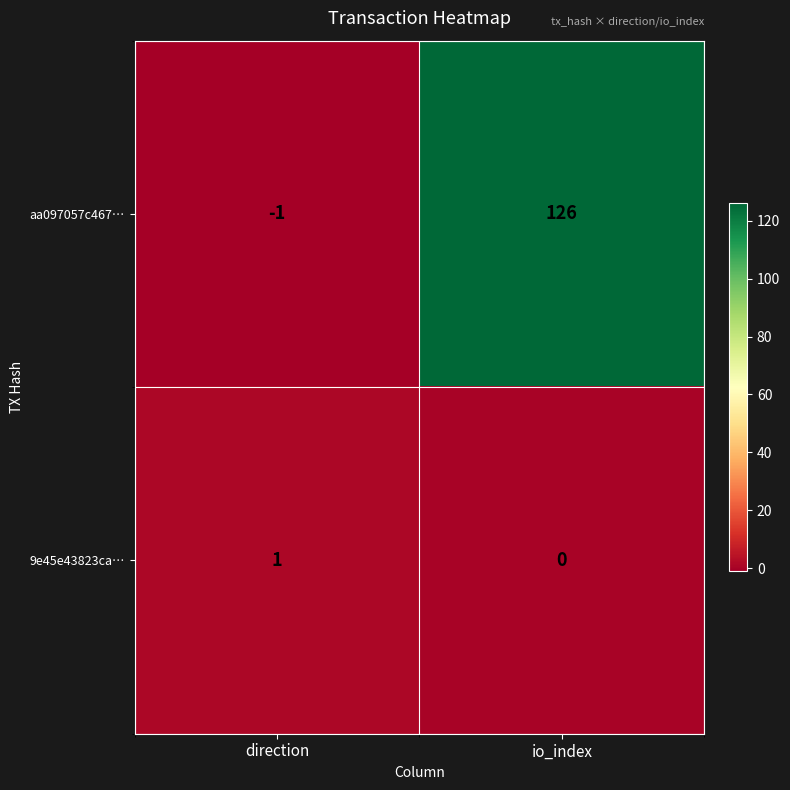

Rank the series by their maximum value, from highest to lowest.

aa097057c467…, 9e45e43823ca…